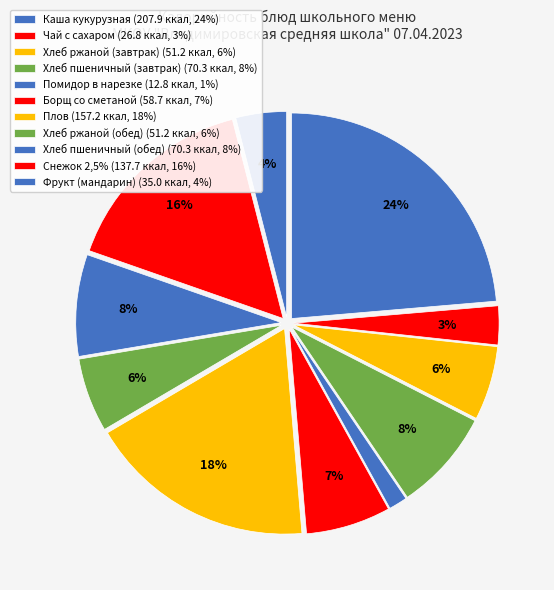

What percentage is the Фрукт (мандарин) slice, to the nearest percent?

4%